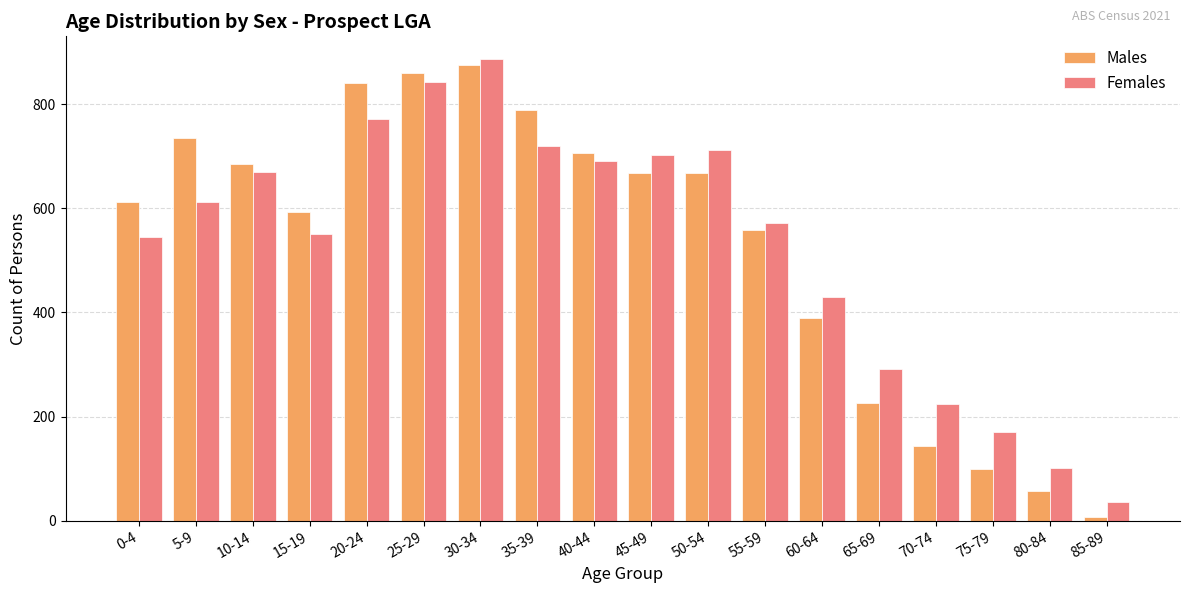

At which label does Males first exceed 667?

5-9